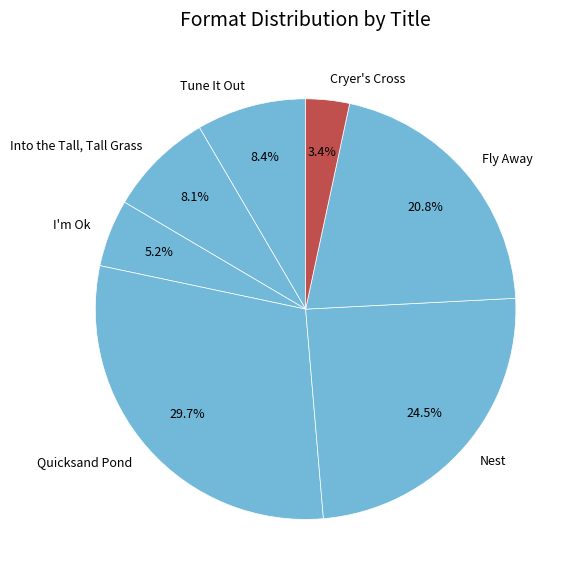

Is there any slice that represents more than half of the pie?

No